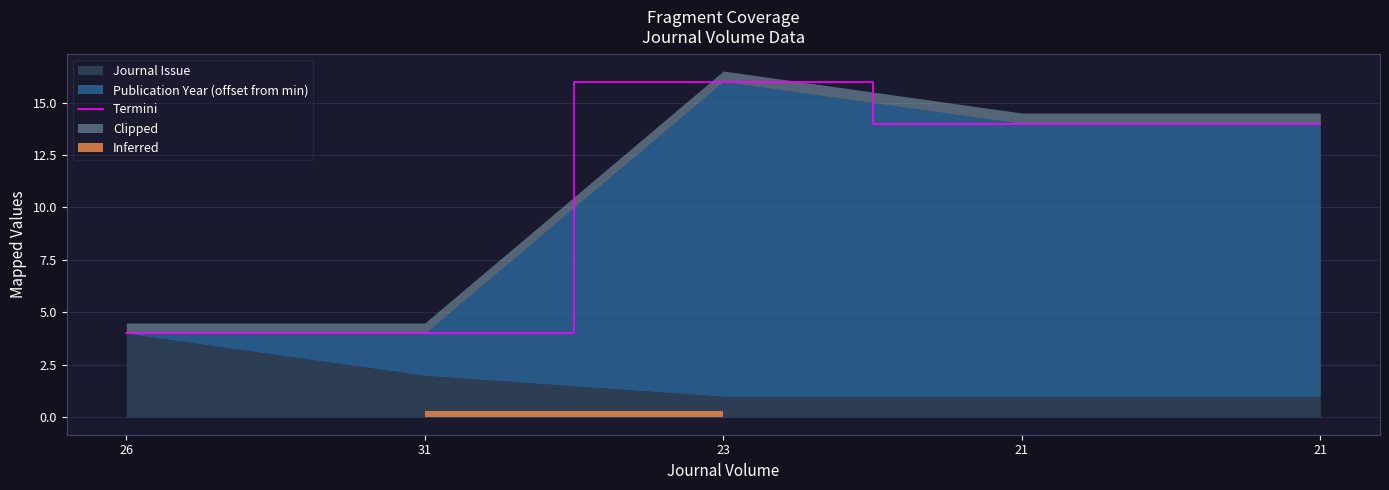

What is the approximate value at 21, to the nearest 5?

15